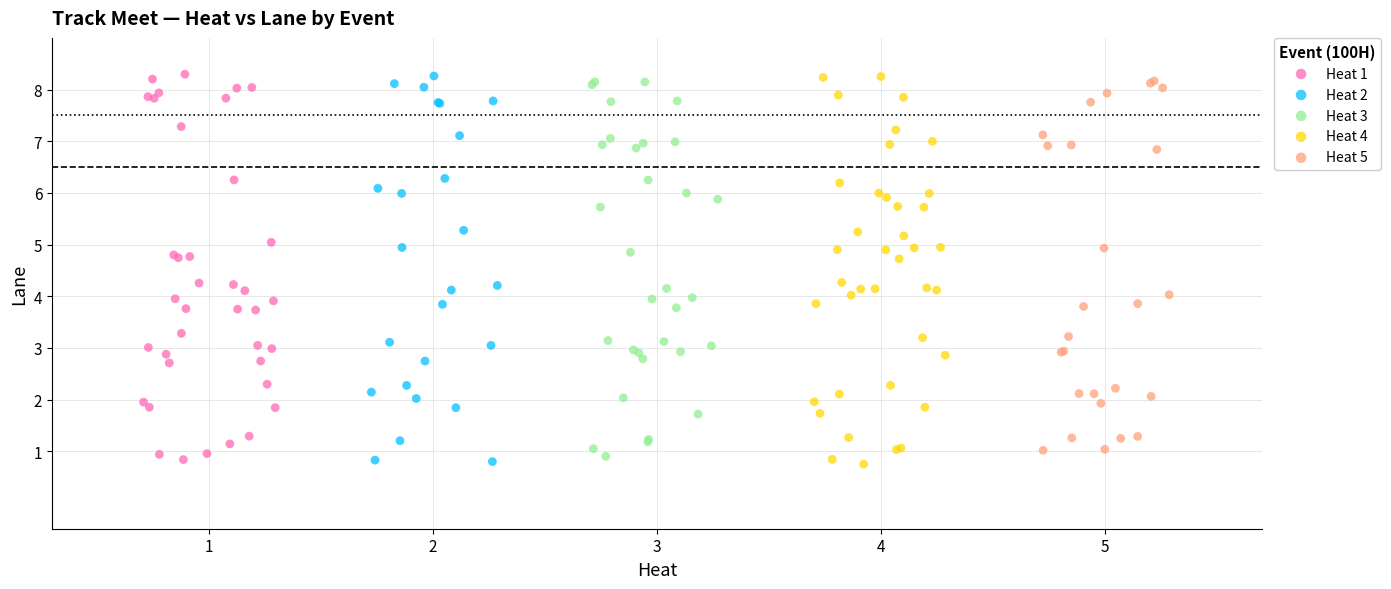

What are all the series names shown in the legend?

Heat 1, Heat 2, Heat 3, Heat 4, Heat 5